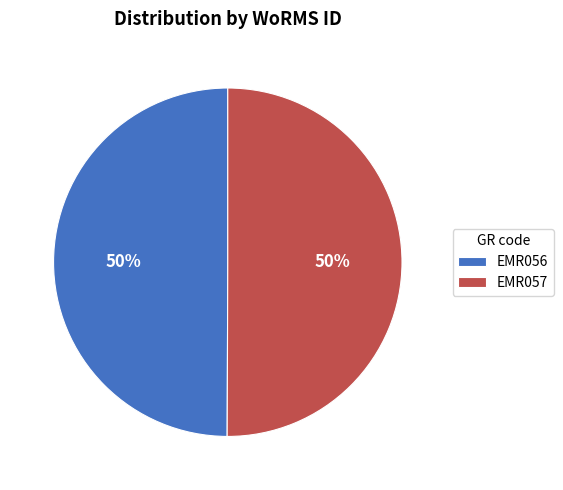

The EMR056 slice represents 62% of the pie. True or false?

False